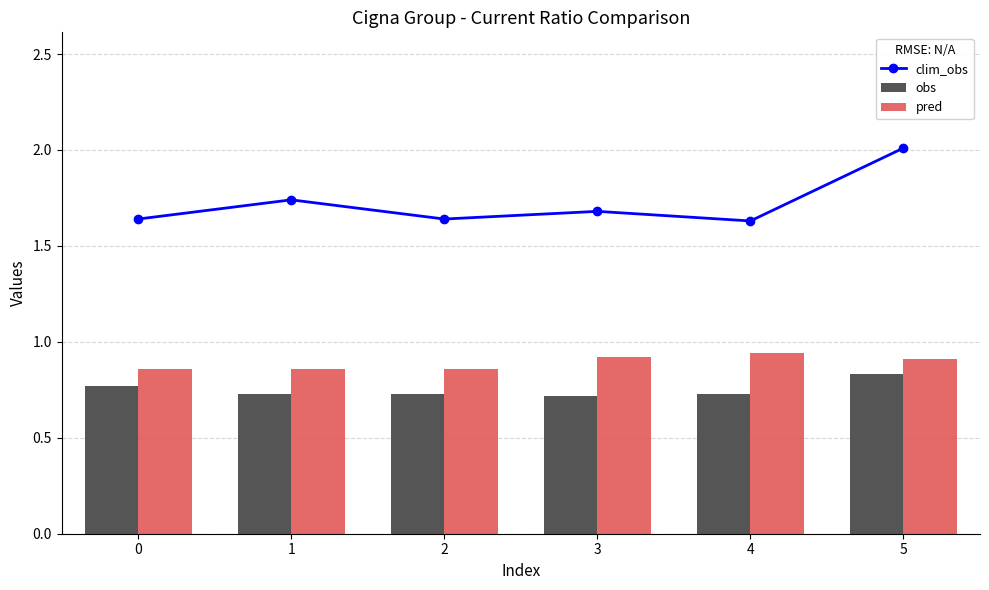

At which category does the chart reach its minimum across all series?

3